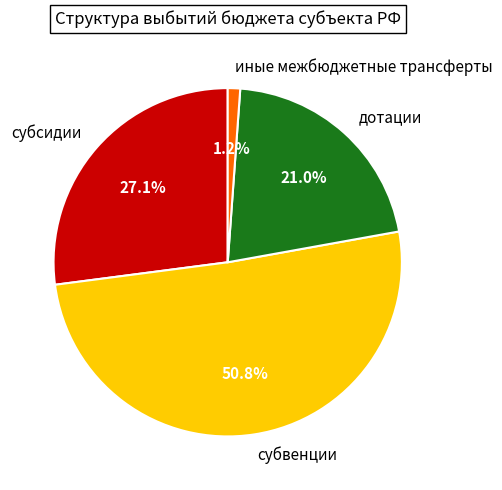

What is the smallest slice in the pie chart?

иные межбюджетные трансферты